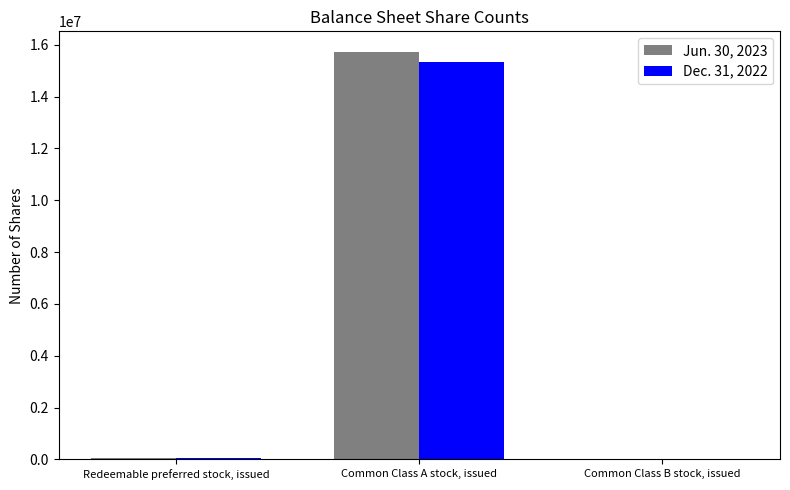

Is it true that Jun. 30, 2023 equals 15736041 at Common Class A stock, issued?

True